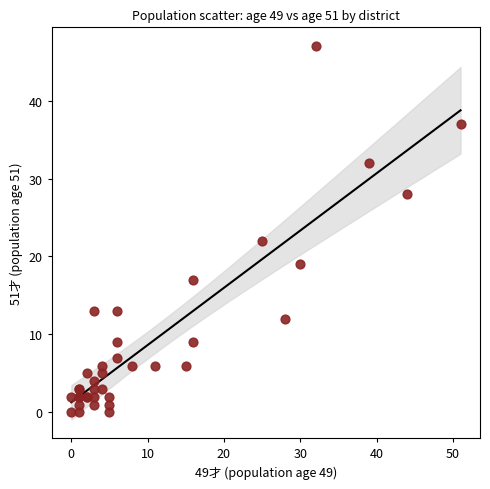

What Y value in the scatter plot is closest to 23?

22